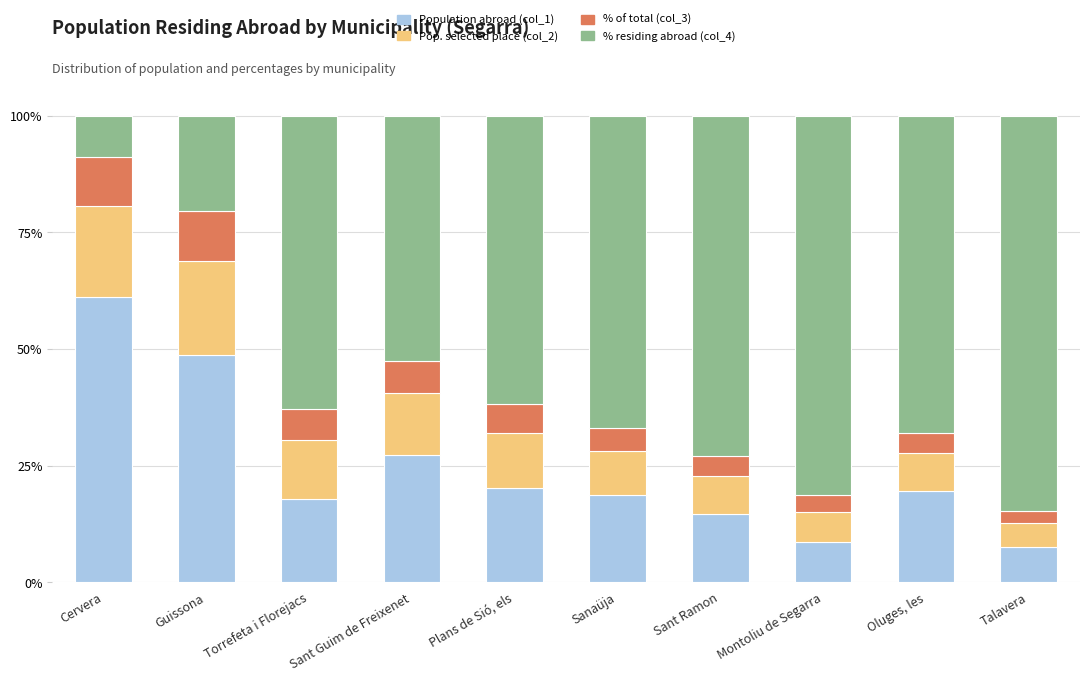

Count the number of data series in this chart.

4